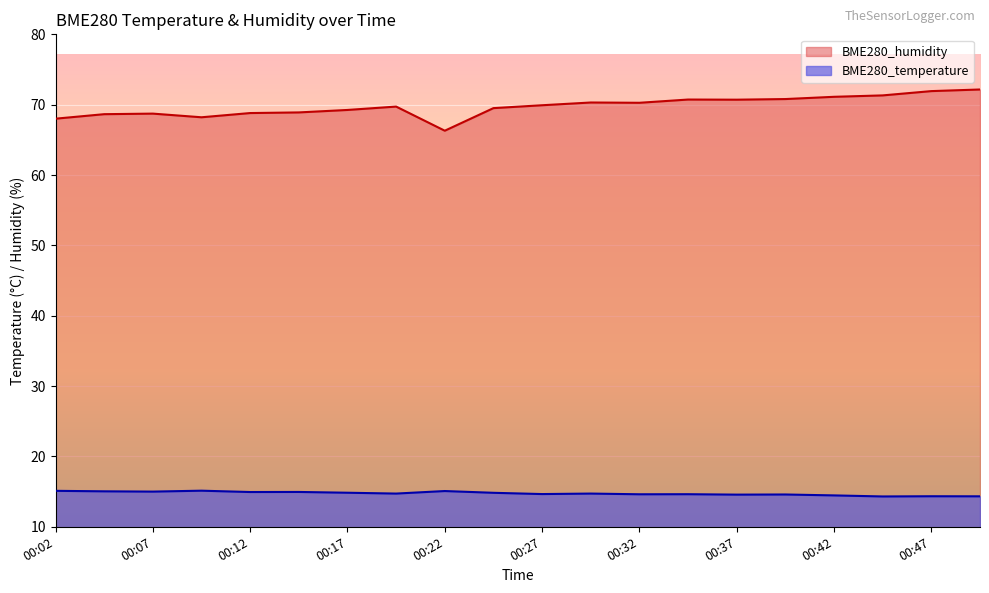

What is the value of the BME280_temperature point at the 17th from the left?

14.5